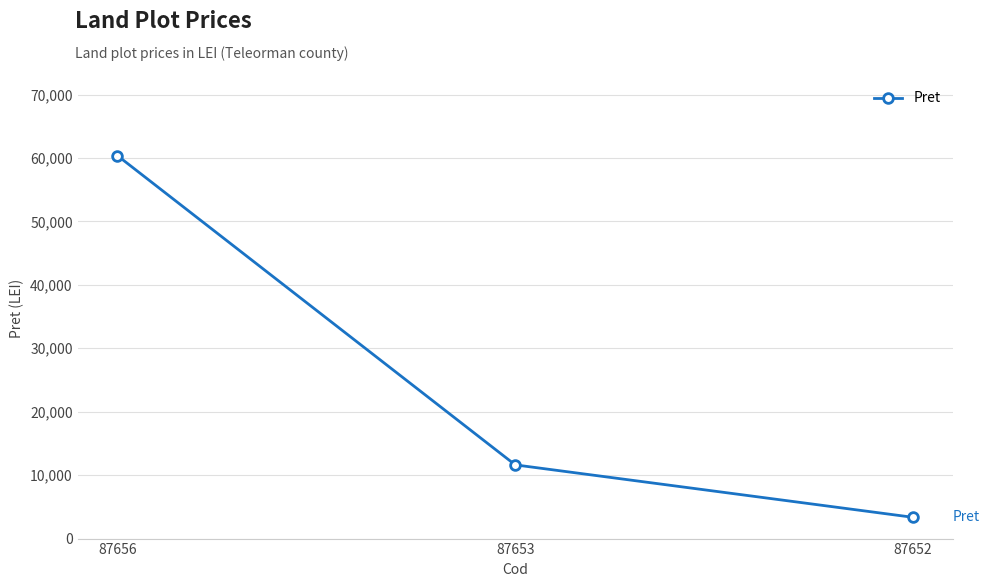

What is the difference between the values at 87653 and 87656?

48759.3